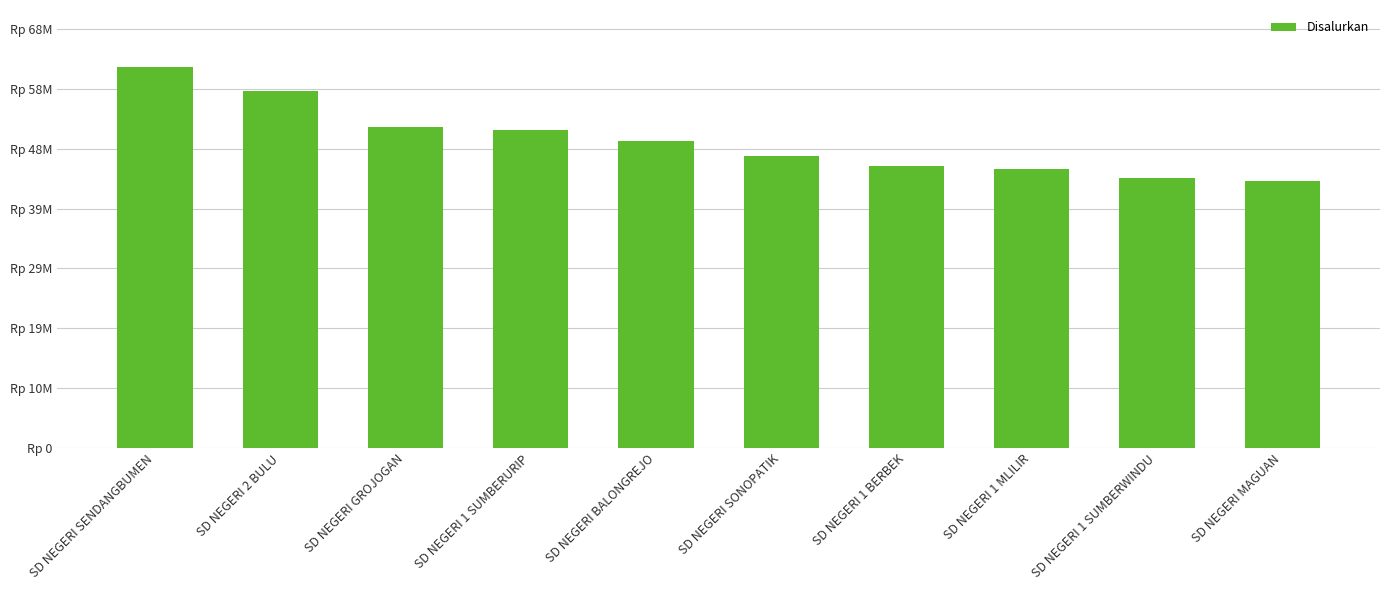

Where is the data nearest to the value 52425000?

SD NEGERI GROJOGAN